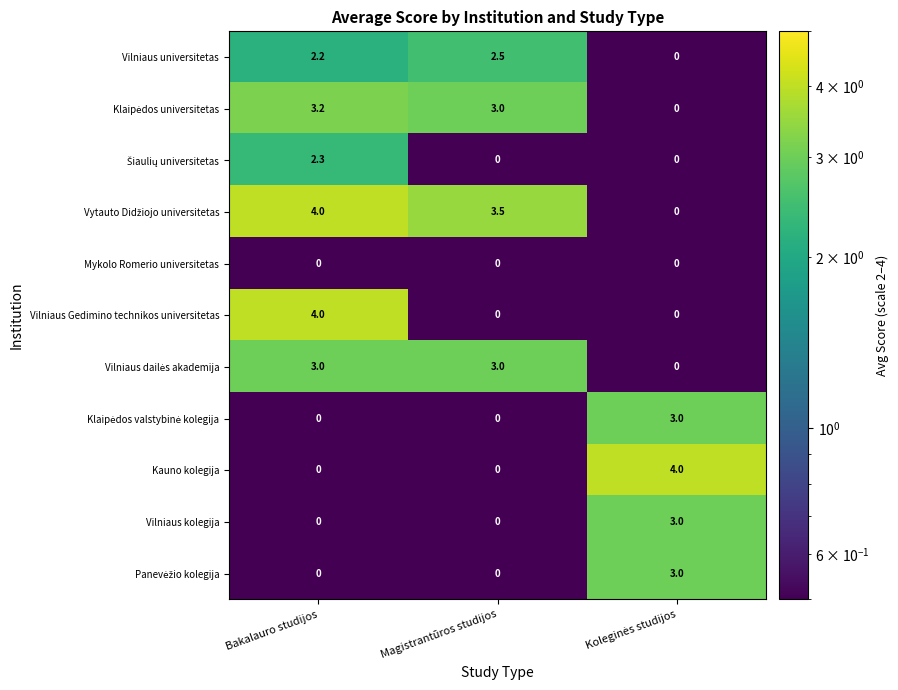

True or false: Vilniaus Gedimino technikos universitetas has a value of 1.8 at Bakalauro studijos.

False